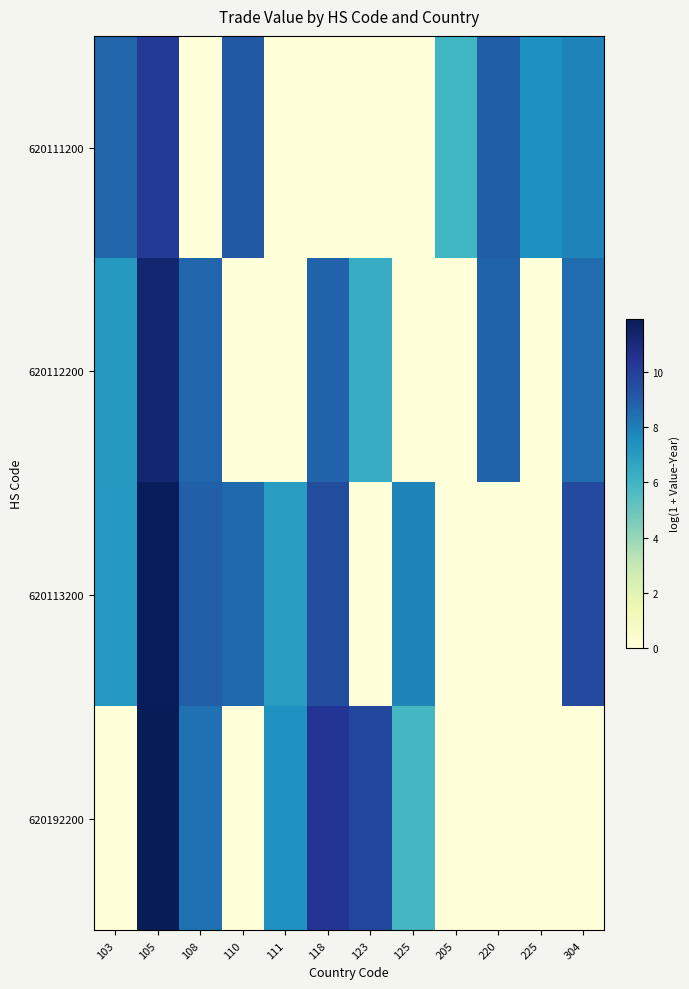

How many distinct data groups are displayed?

4